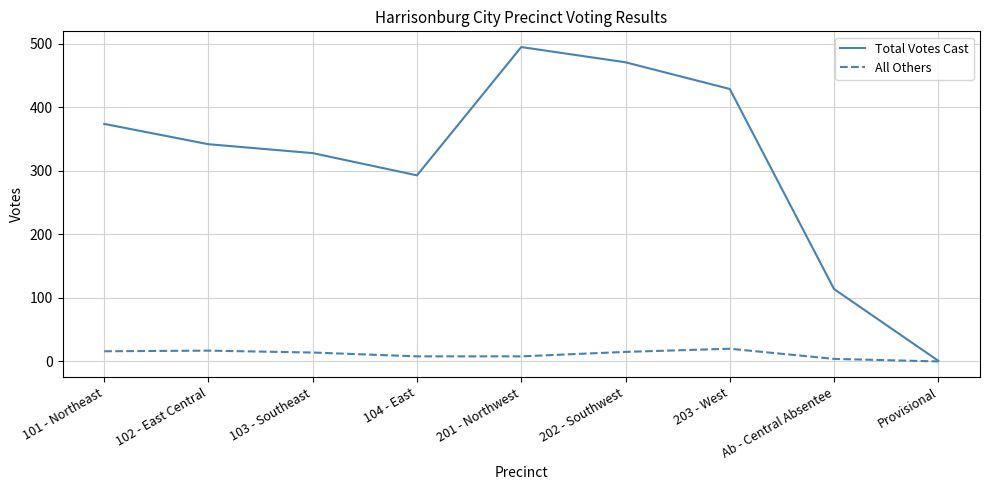

True or false: All Others has a value of 20 at 203 - West.

True